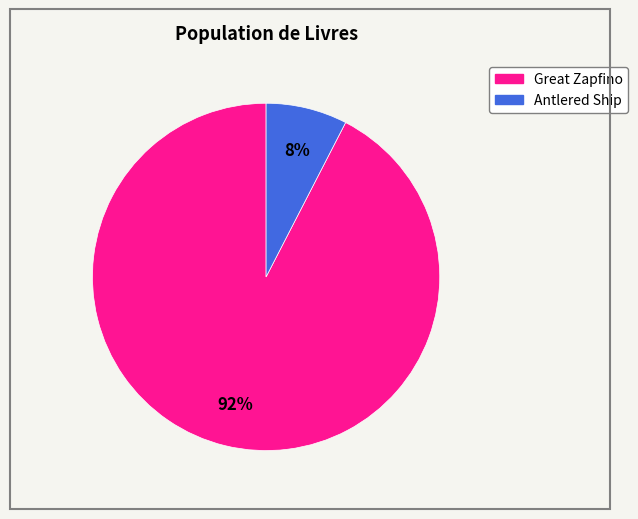

To the nearest percent, what is the average slice percentage?

50%